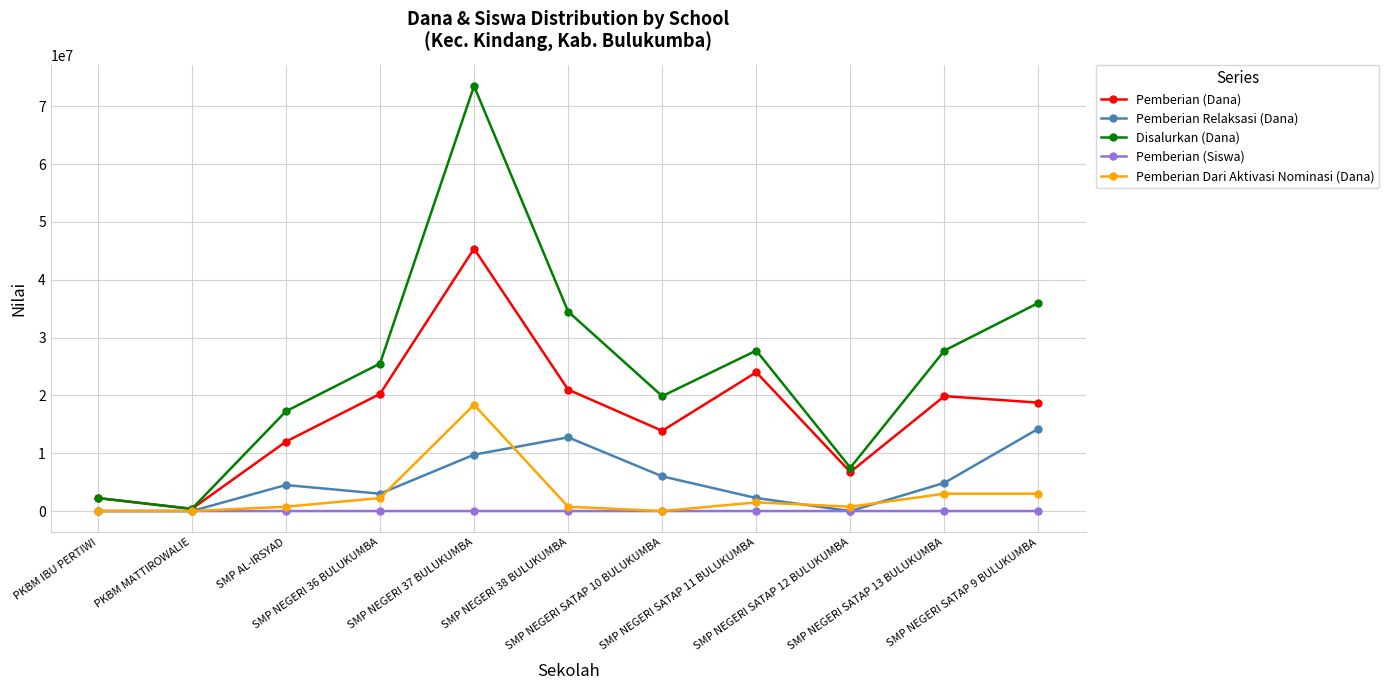

True or false: Disalurkan (Dana) has more than 2 interior local peaks.

False